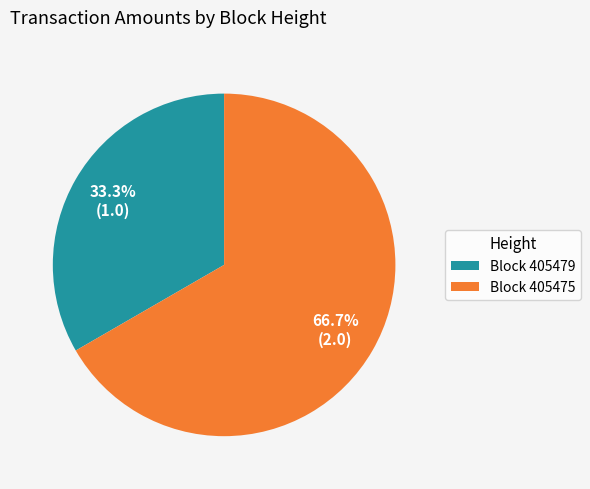

What percentage is NOT represented by Block 405475?

33.3%